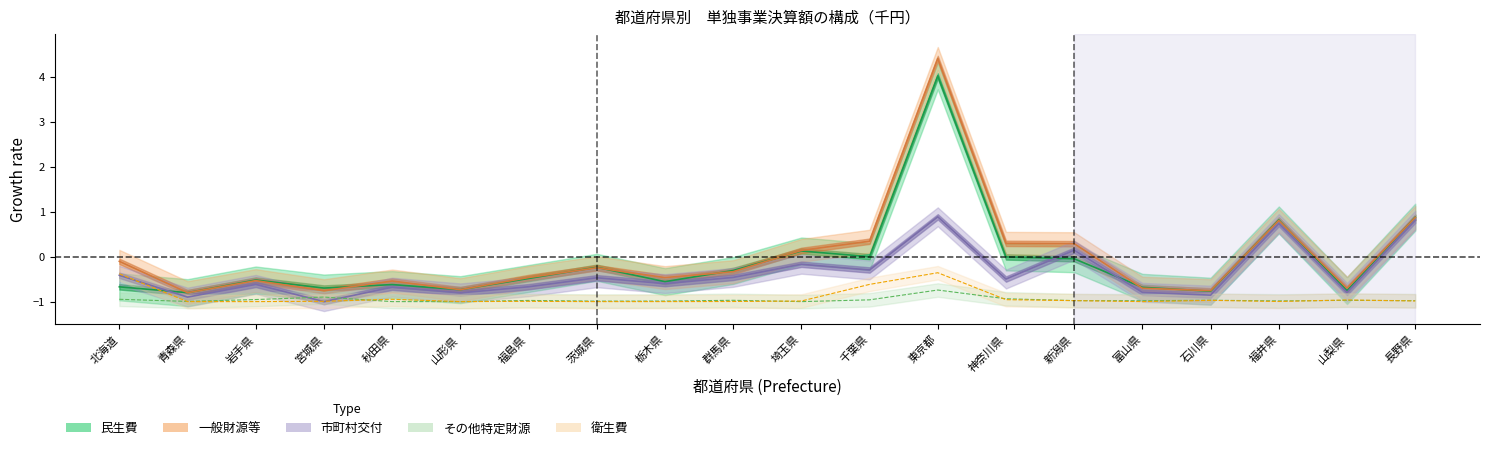

Where do 民生費 and 市町村交付 first cross each other?

北海道 and 青森県